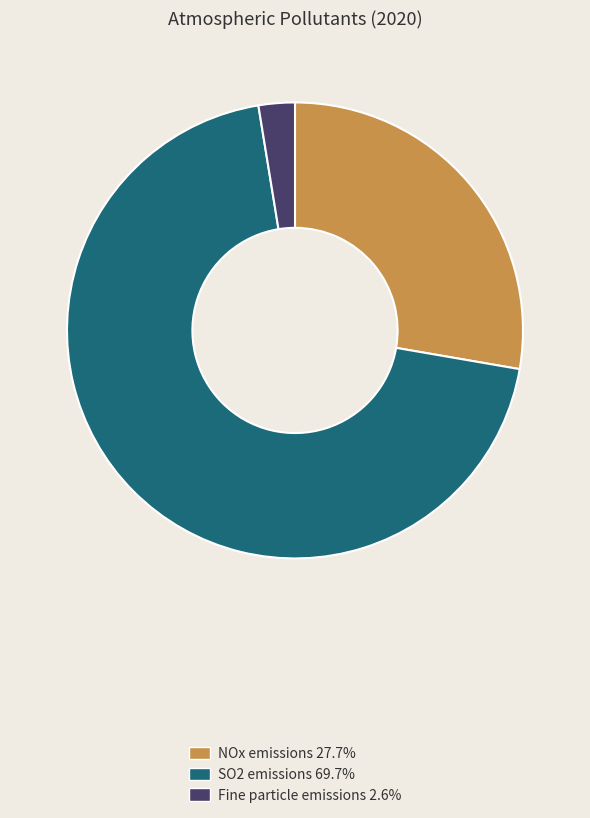

True or false: Fine particle emissions accounts for 11% of the total.

False